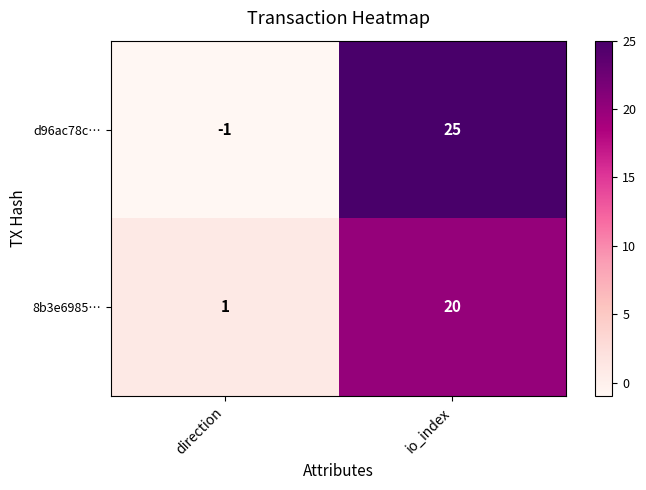

Is the value of 8b3e6985… at direction greater than the value of d96ac78c… at direction?

Yes